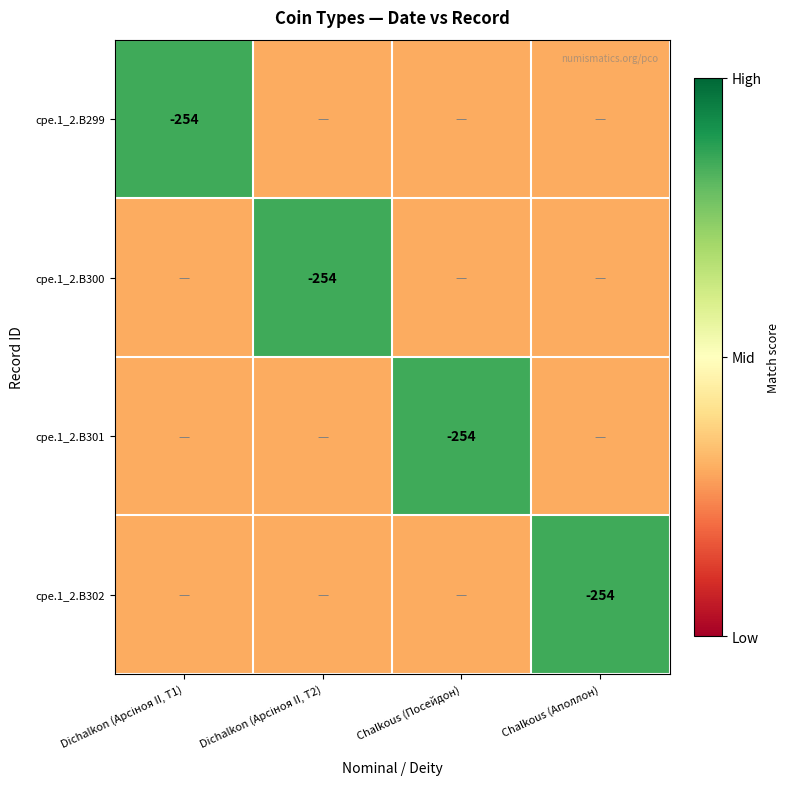

The value of cpe.1_2.B302 at Chalkous (Аполлон) is -398.0. True or false?

False